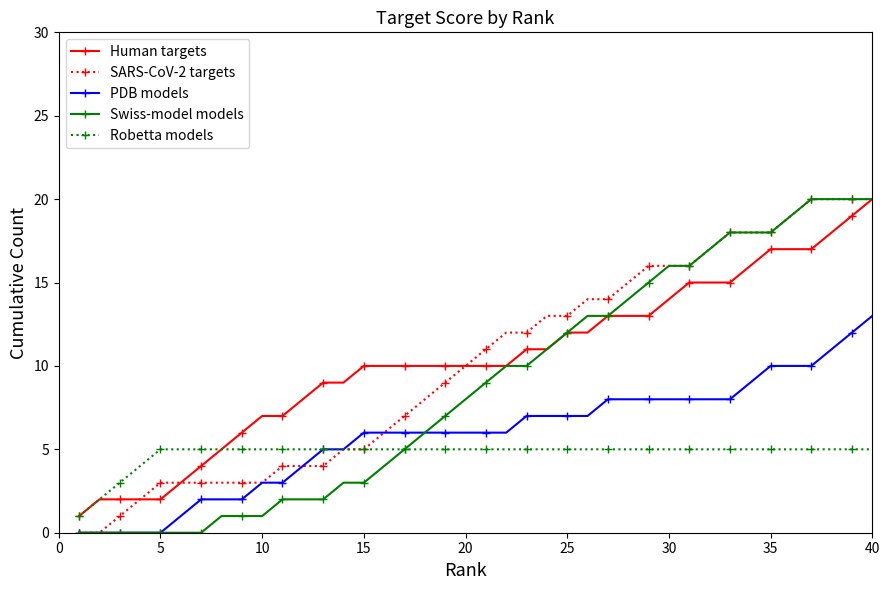

True or false: PDB models and Human targets intersect in this chart.

False